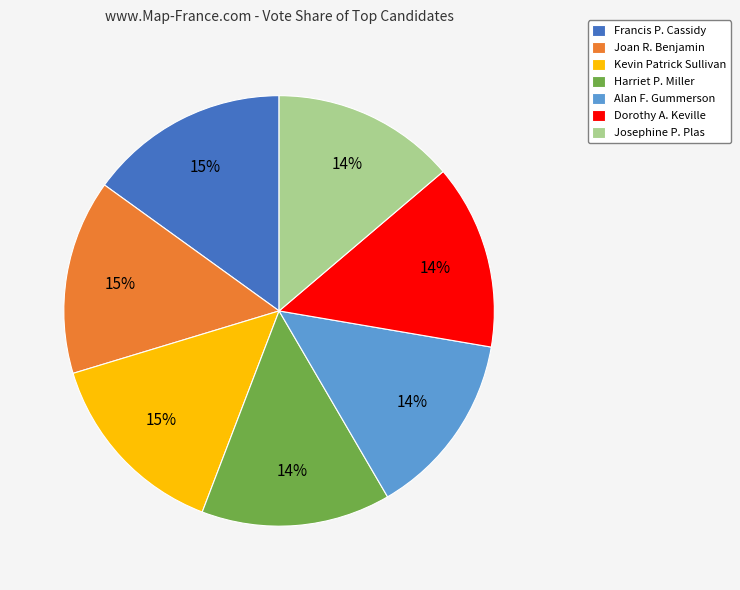

To the nearest percent, what is the difference between the largest and smallest slice percentages?

1%